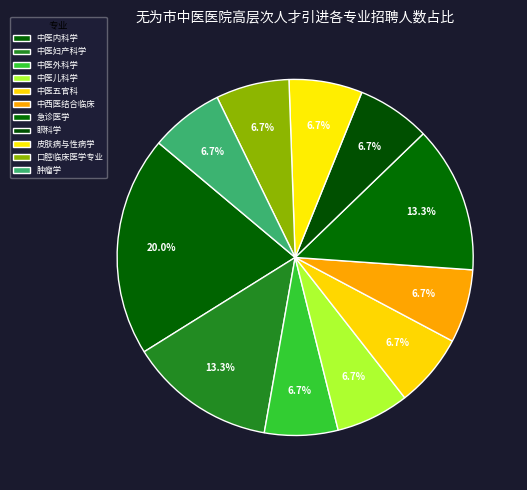

How many segments does this pie chart have?

11